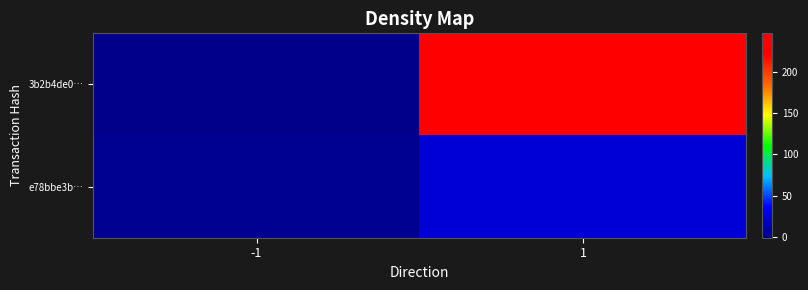

Which series has the largest total across all categories?

3b2b4de0…